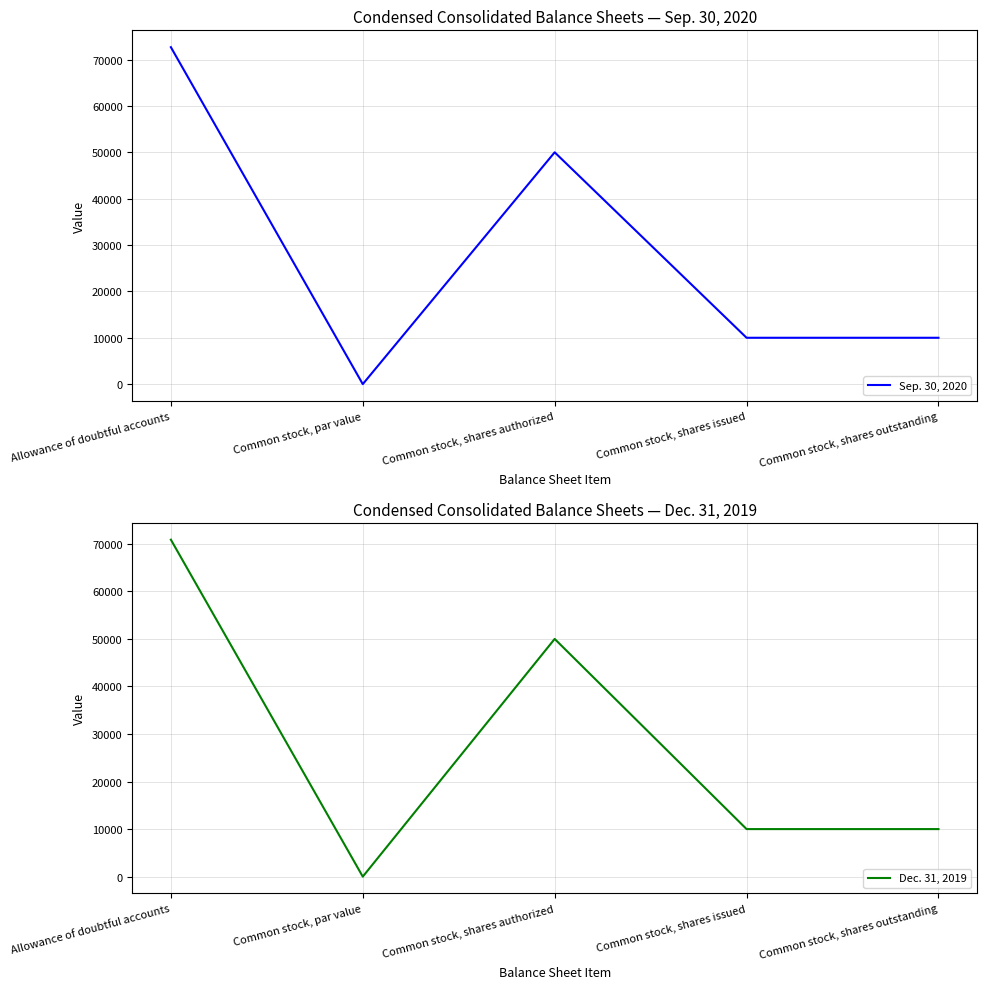

What is the label of the 2nd point from the right?

Common stock, shares issued